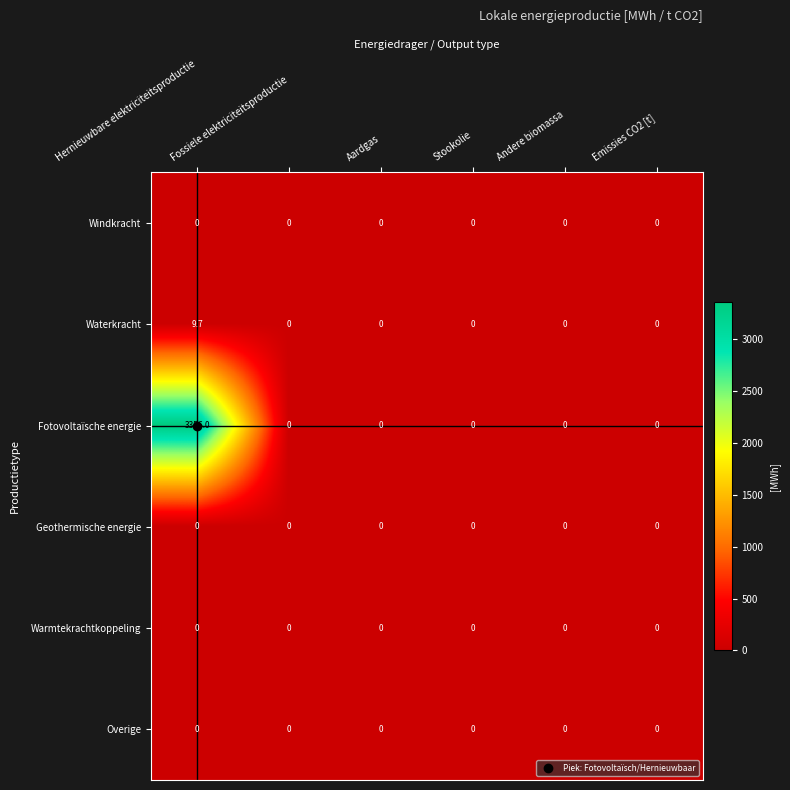

How many distinct data groups are displayed?

6